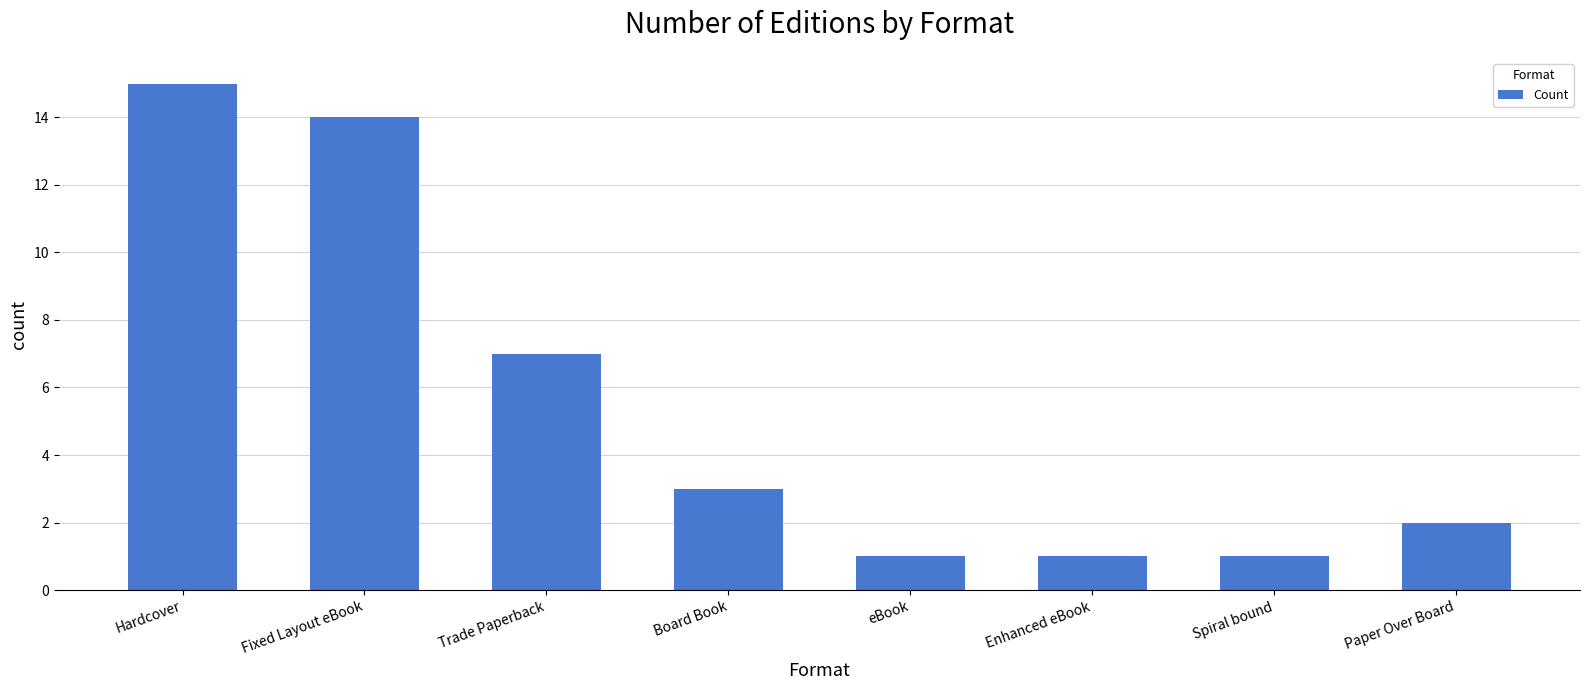

What is the sum of the values at Enhanced eBook and Trade Paperback?

8